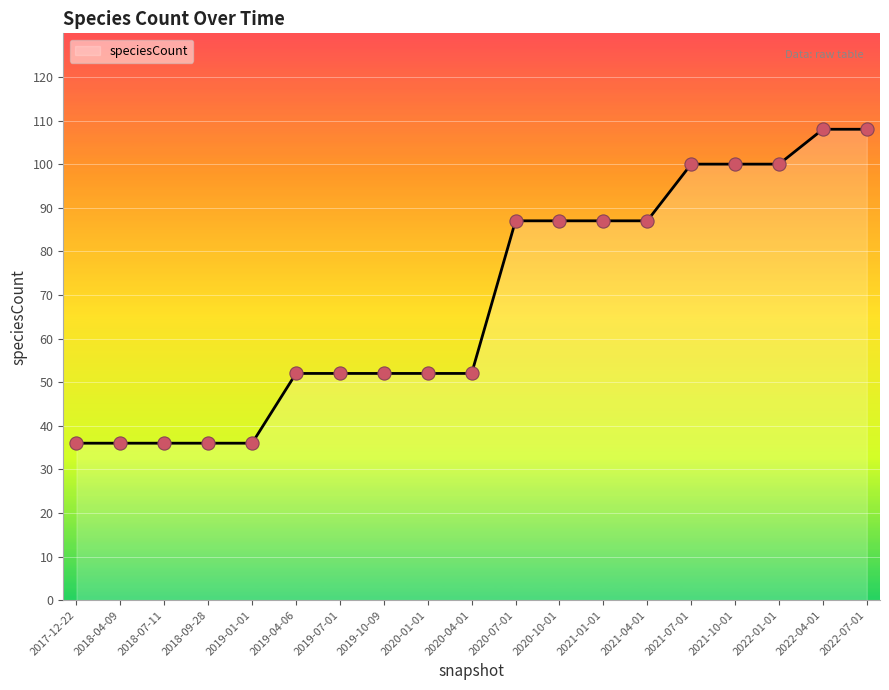

What is the change in value from 2019-07-01 to 2022-04-01?

+56